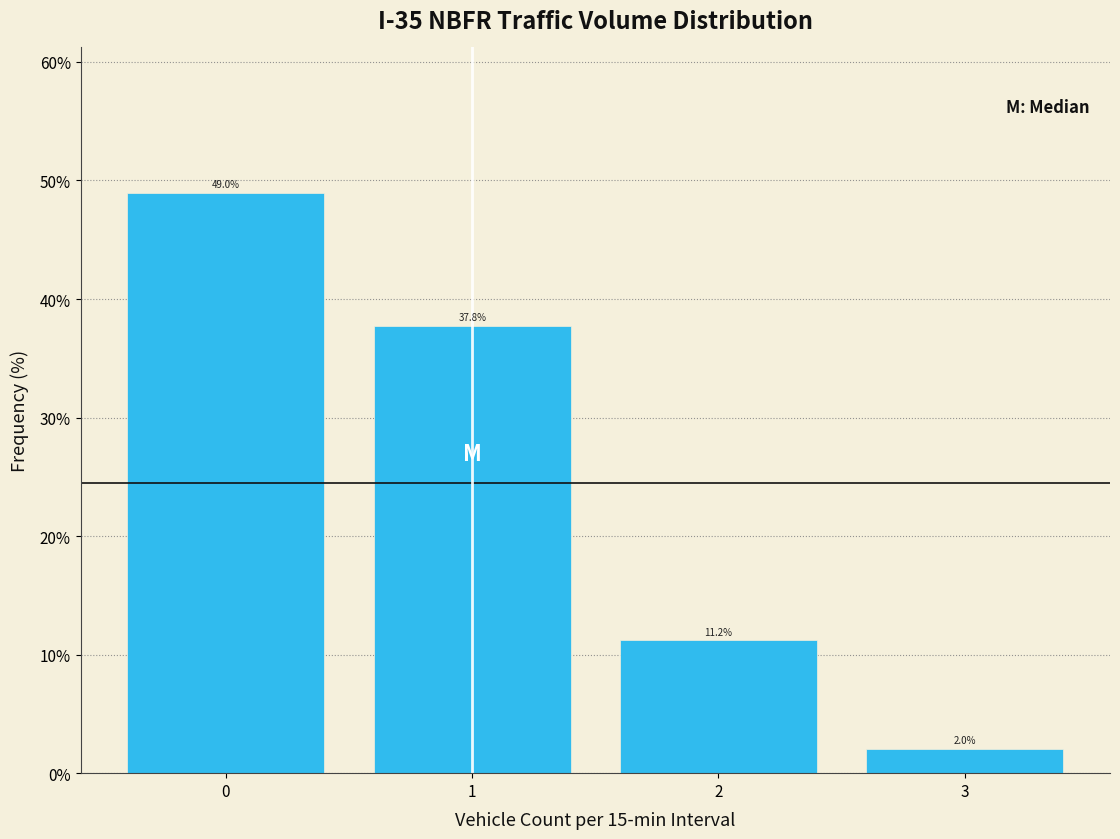

What is the height of the bar covering 0.5 to 1.5 on the x-axis?

37.8